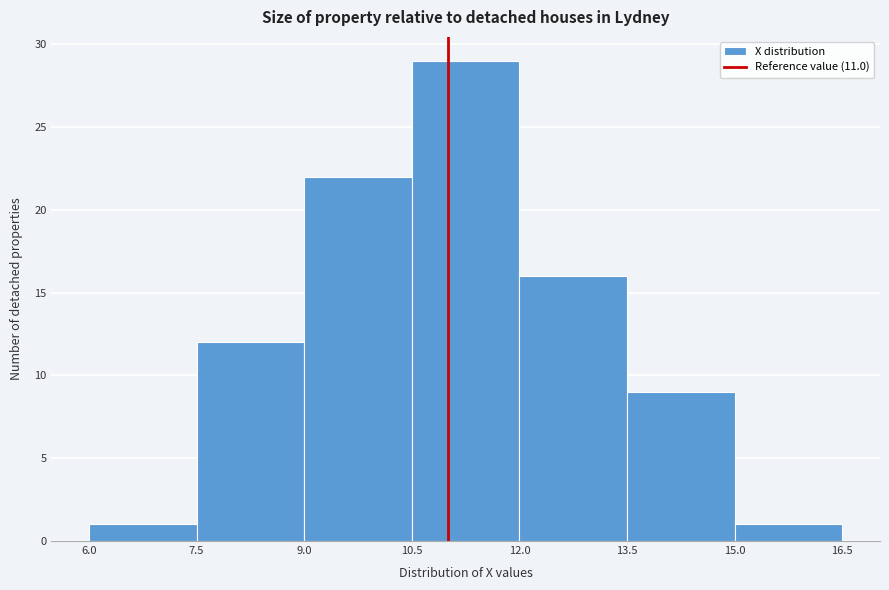

Reading left to right, transcribe this chart: for each bar, give the range it covers on the x-axis and its height. The values are not printed on the chart, so give them approximately, as read against the axis.

6.0 to 7.5: 1
7.5 to 9.0: 12
9.0 to 10.5: 22
10.5 to 12.0: 29
12.0 to 13.5: 16
13.5 to 15.0: 9
15.0 to 16.5: 1